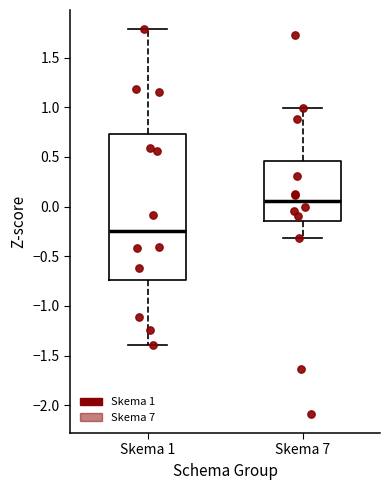

Reading left to right, read every box against the y-axis: the position of its median line, the range the box covers, and the ends of its whiskers. The values are not printed on the chart, so give them approximately, as read against the axis.

Skema 1: median -0.25, box -0.75 to 0.75, whiskers -1.40 to 1.80
Skema 7: median 0.05, box -0.15 to 0.45, whiskers -0.30 to 1.00